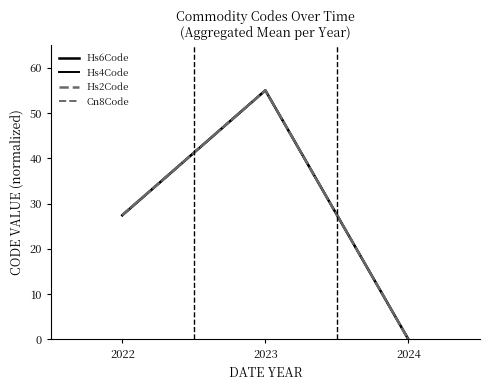

Reading right to left, what are all the values shown in this chart?

Hs6Code: 0.0	55.0	27.4
Hs4Code: 0.0	55.0	27.5
Hs2Code: 0.0	55.0	27.5
Cn8Code: 0.0	55.0	27.4